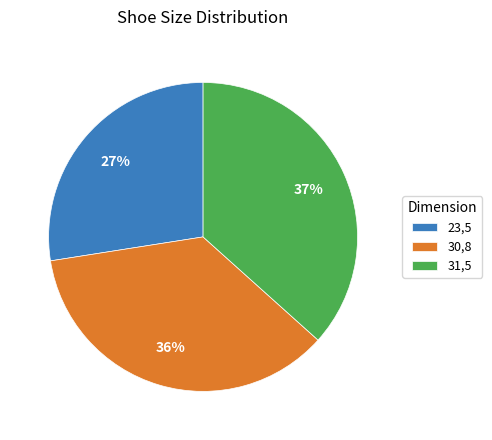

Is 31,5 the majority of the pie?

No